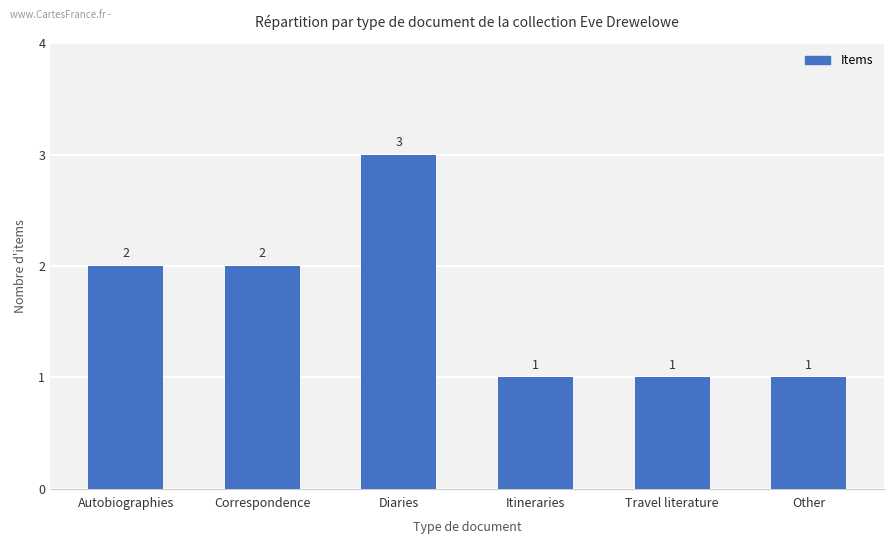

What is the greatest value displayed?

3